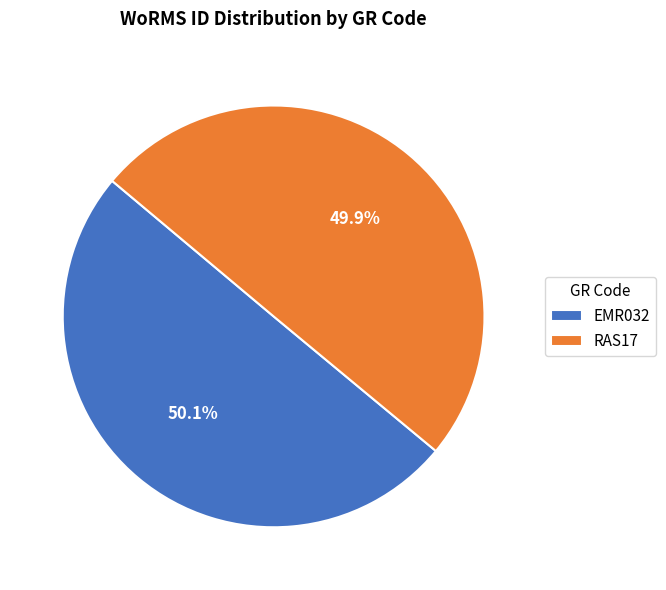

True or false: EMR032 accounts for 65% of the total.

False